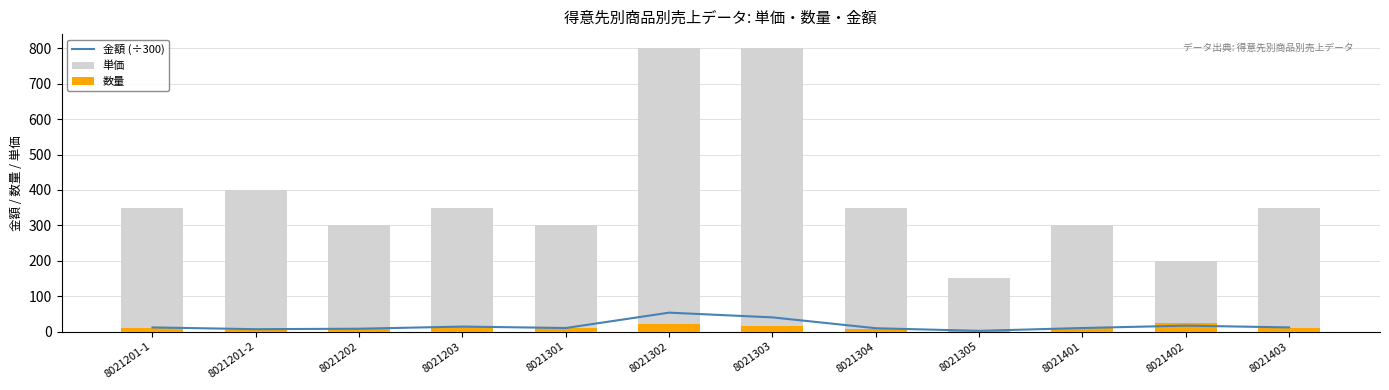

What are all the series names shown in the legend?

金額 (÷300), 単価, 数量